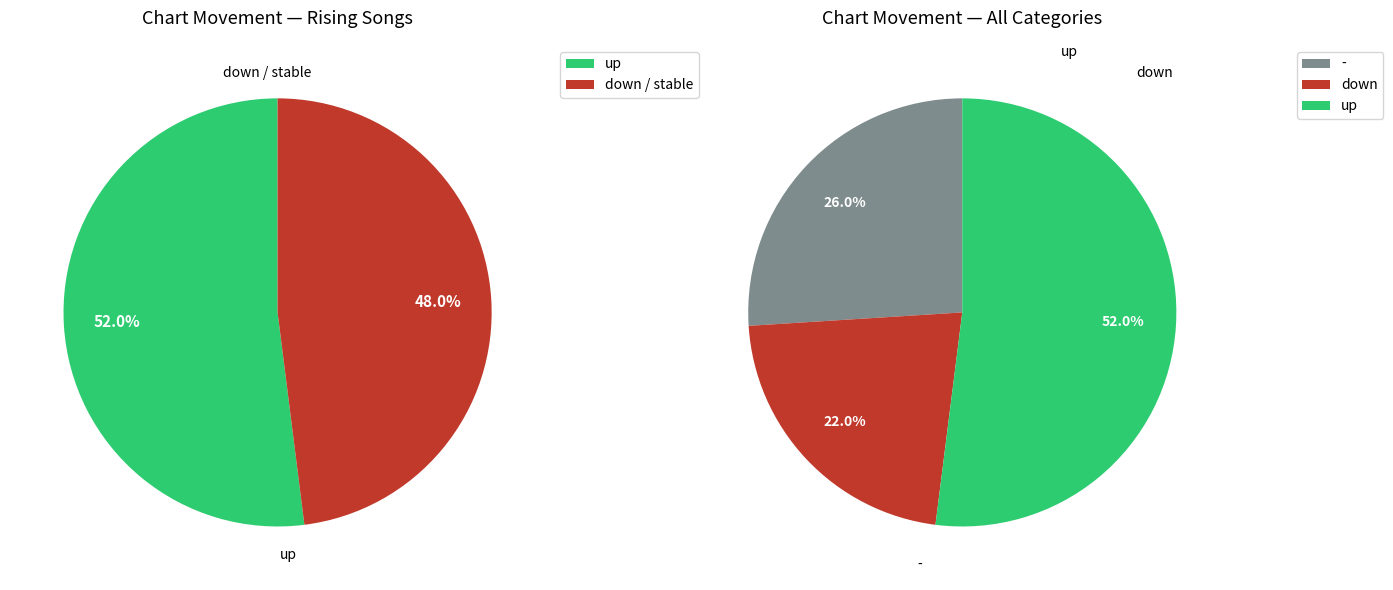

What is the smallest slice in the pie chart?

down